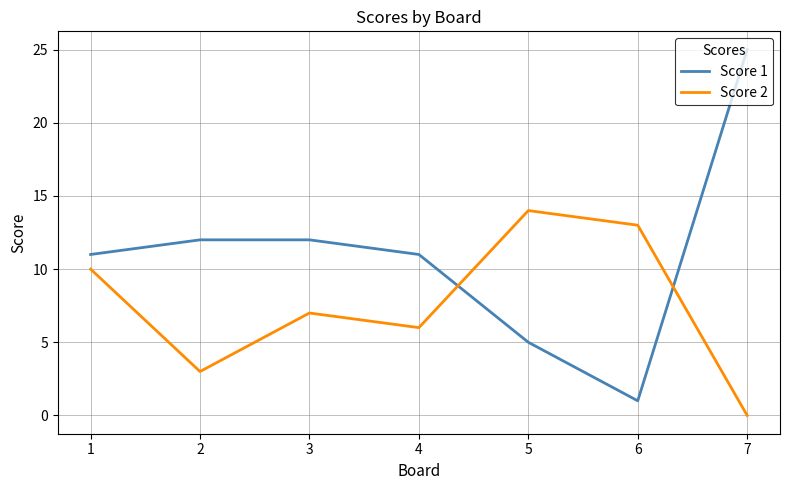

What is the difference between the maximum and second lowest values in the Score 1 series?

20